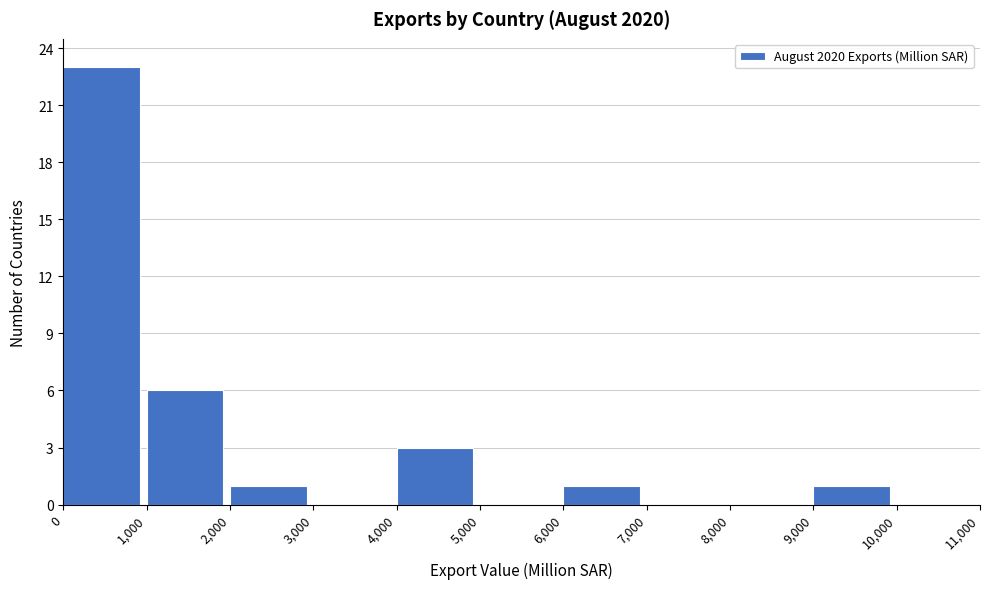

Which range on the x-axis has the tallest bar?

0 to 1,000